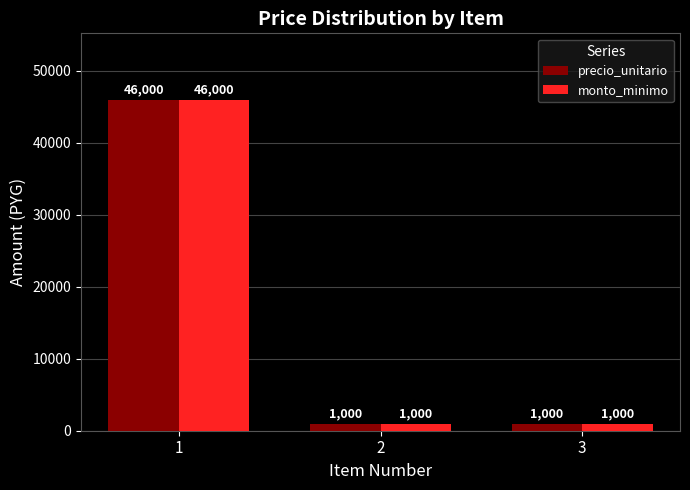

At which label does precio_unitario reach its peak?

1